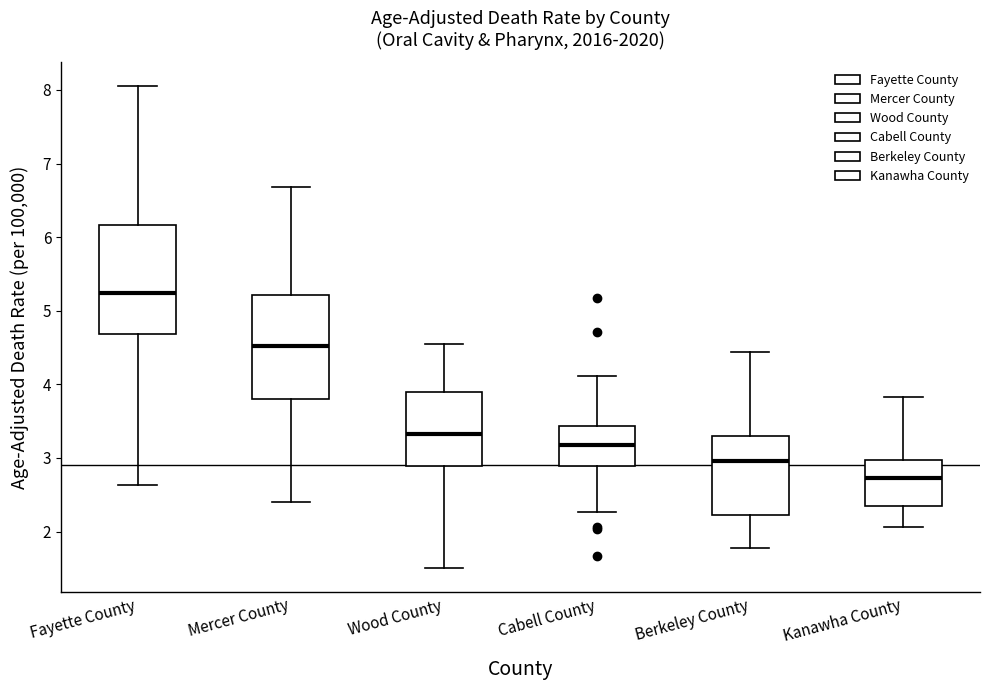

Reading left to right, transcribe this box plot: for each box, give where its median line is, the range the box spans, and where its two whiskers end, as read against the y-axis. The values are not printed on the chart, so give them approximately, as read against the axis.

Fayette County: median 5.2, box 4.7 to 6.2, whiskers 2.6 to 8.0
Mercer County: median 4.5, box 3.8 to 5.2, whiskers 2.4 to 6.7
Wood County: median 3.3, box 2.9 to 3.9, whiskers 1.5 to 4.6
Cabell County: median 3.2, box 2.9 to 3.4, whiskers 2.3 to 4.1
Berkeley County: median 3.0, box 2.2 to 3.3, whiskers 1.8 to 4.4
Kanawha County: median 2.7, box 2.3 to 3.0, whiskers 2.1 to 3.8